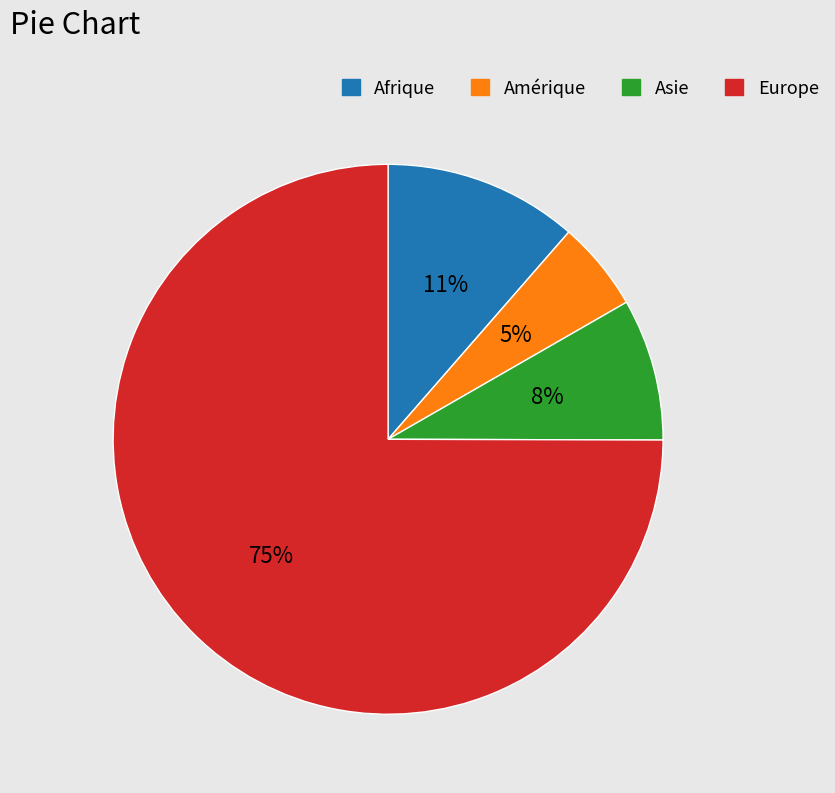

To the nearest percent, what is the average slice percentage?

25%